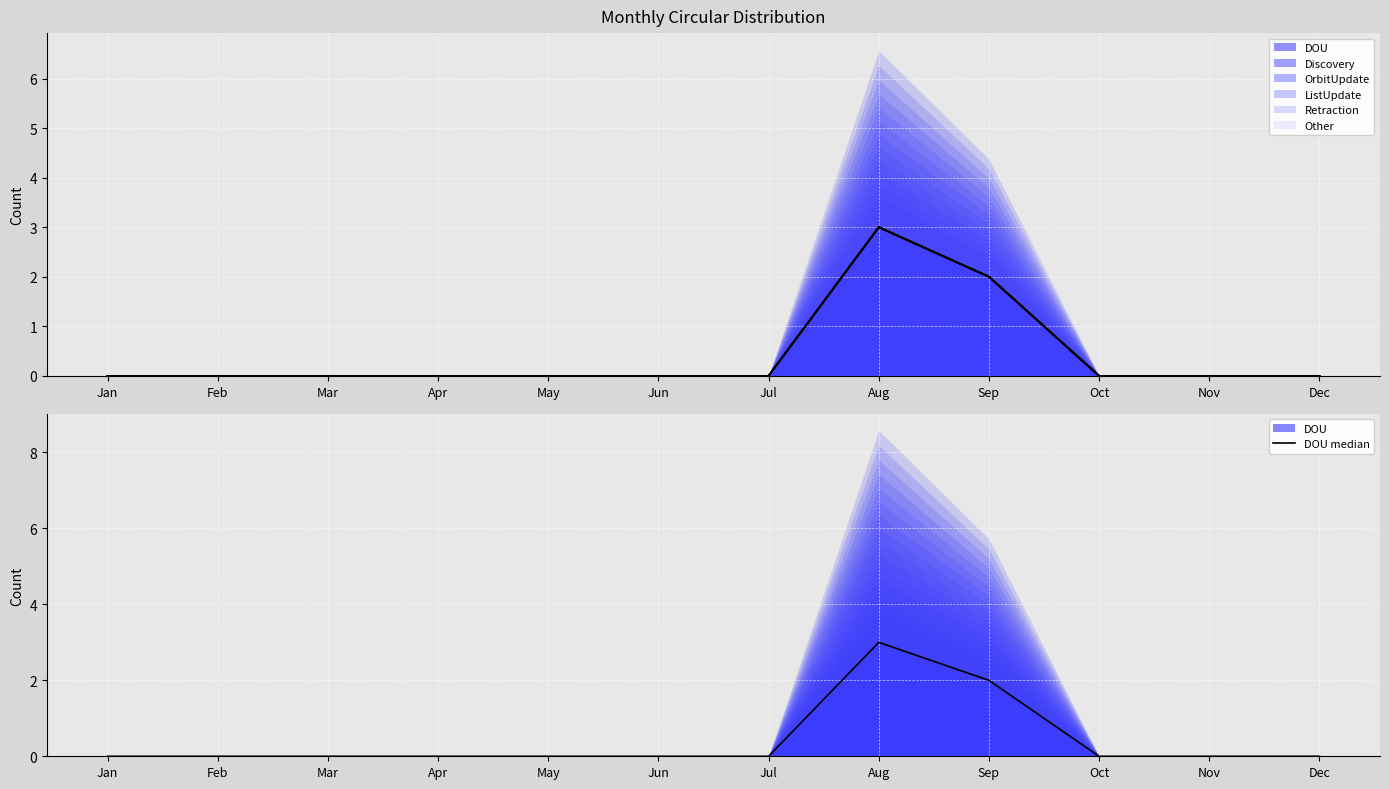

Reading left to right, what are all the values shown in this chart?

0	0	0	0	0	0	0	3	2	0	0	0